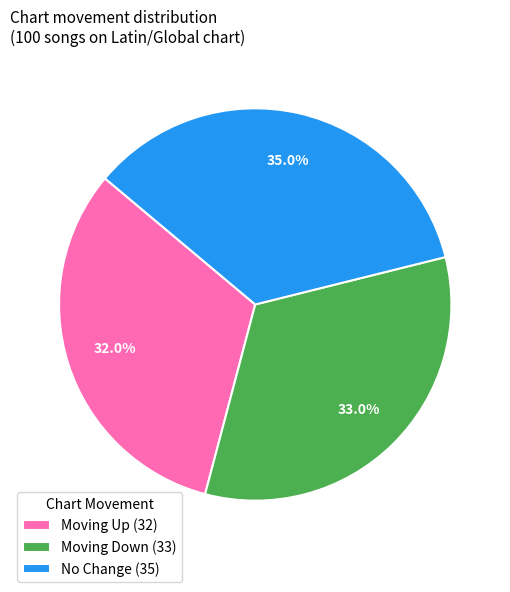

Which slice is the largest?

No Change (35)